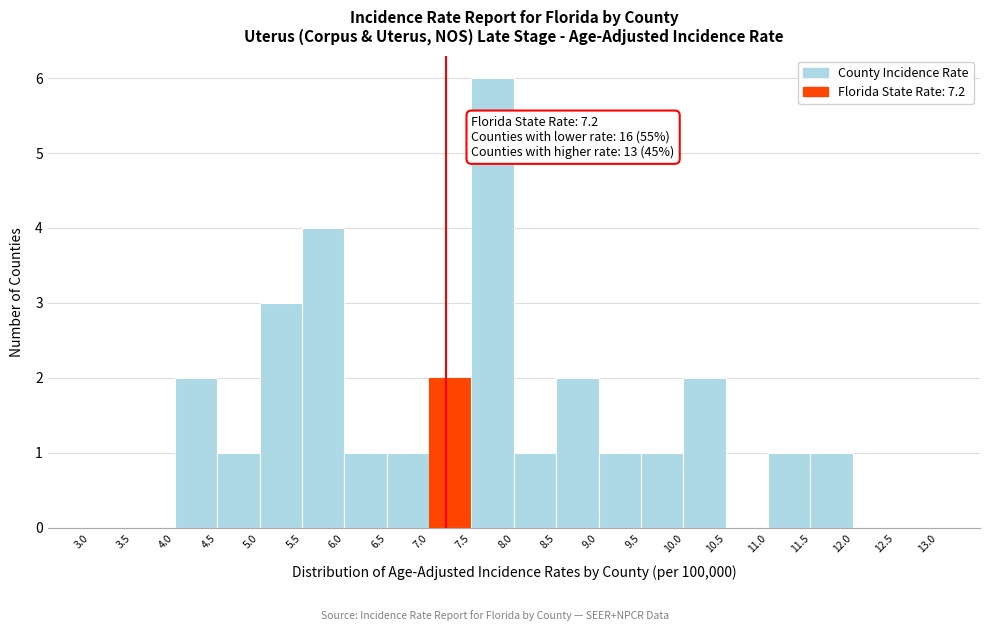

Which range on the x-axis has the tallest bar?

7.5 to 8.0